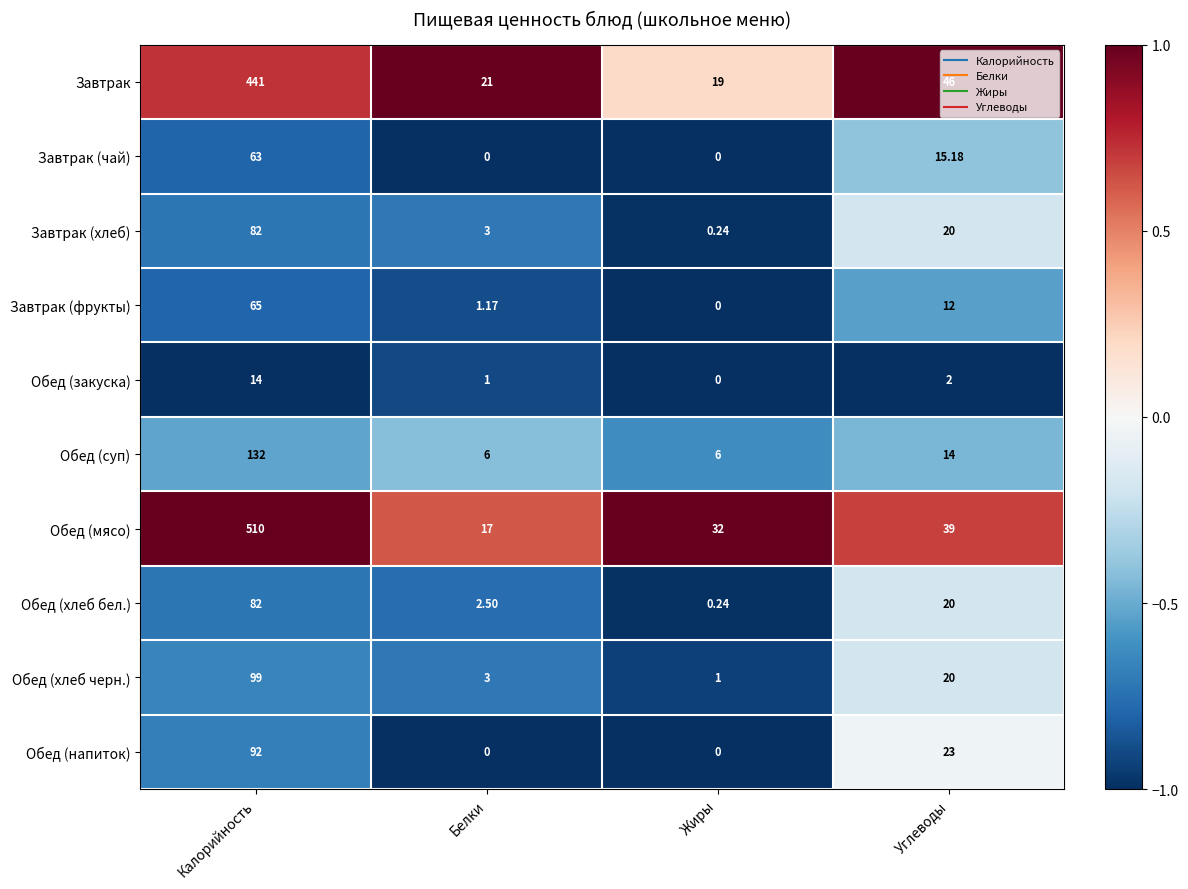

At which category is the sum across all series the highest?

Калорийность